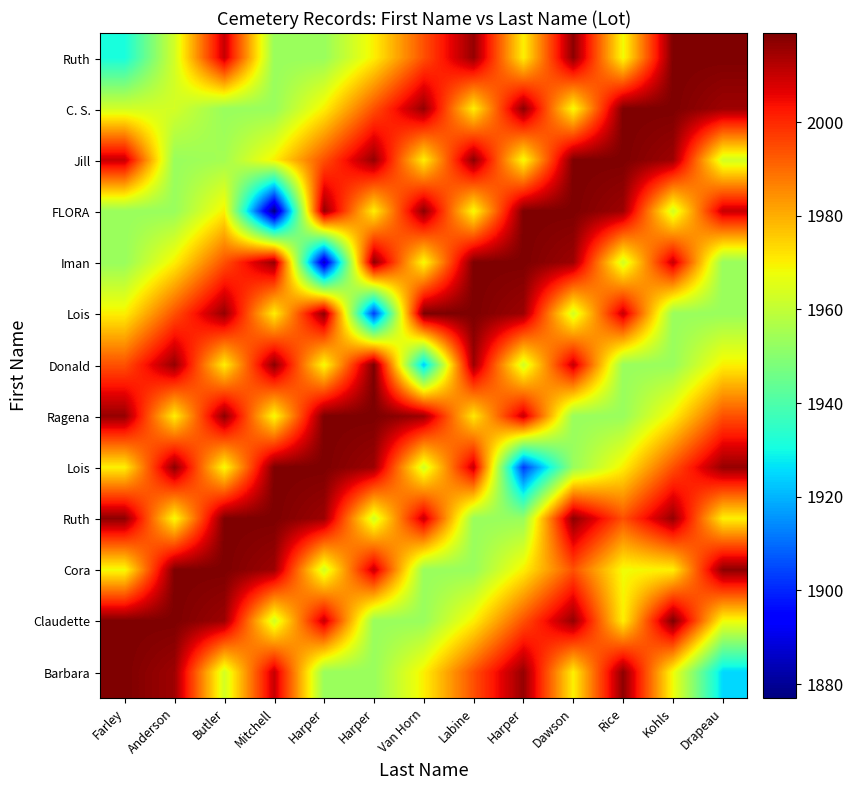

Count the number of categories in the chart.

13